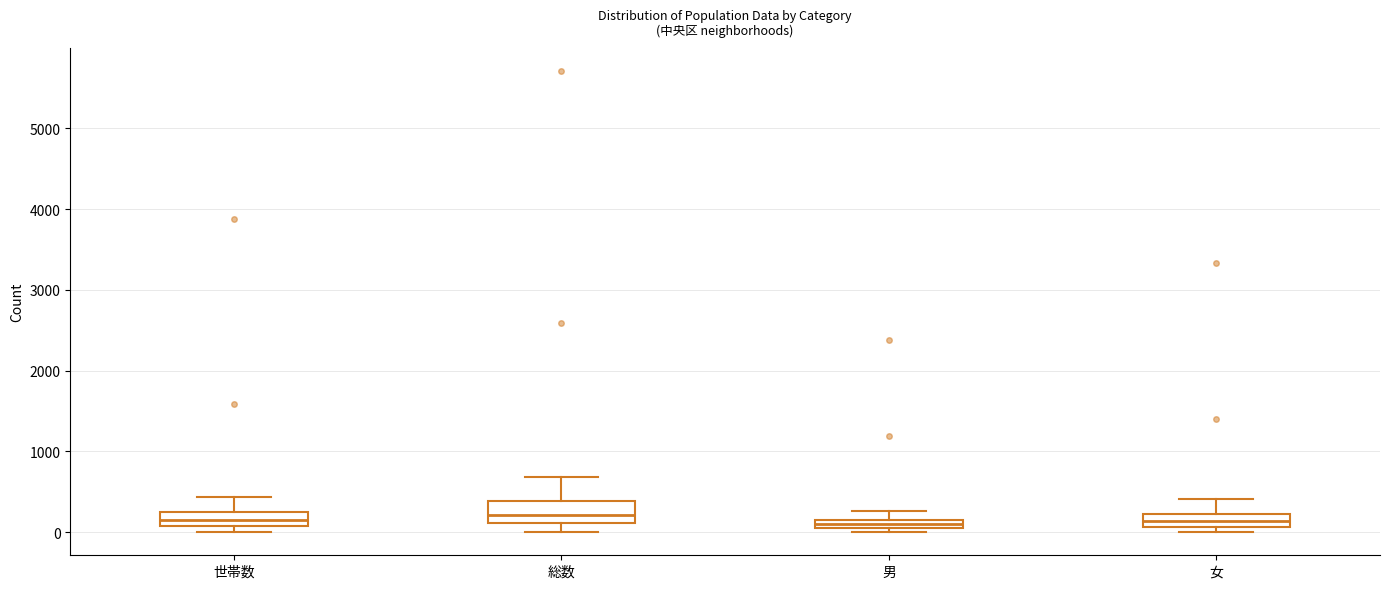

Where does the upper whisker of the box for 女 end on the y-axis? The values are not printed on the chart, so give them approximately, as read against the axis.

400